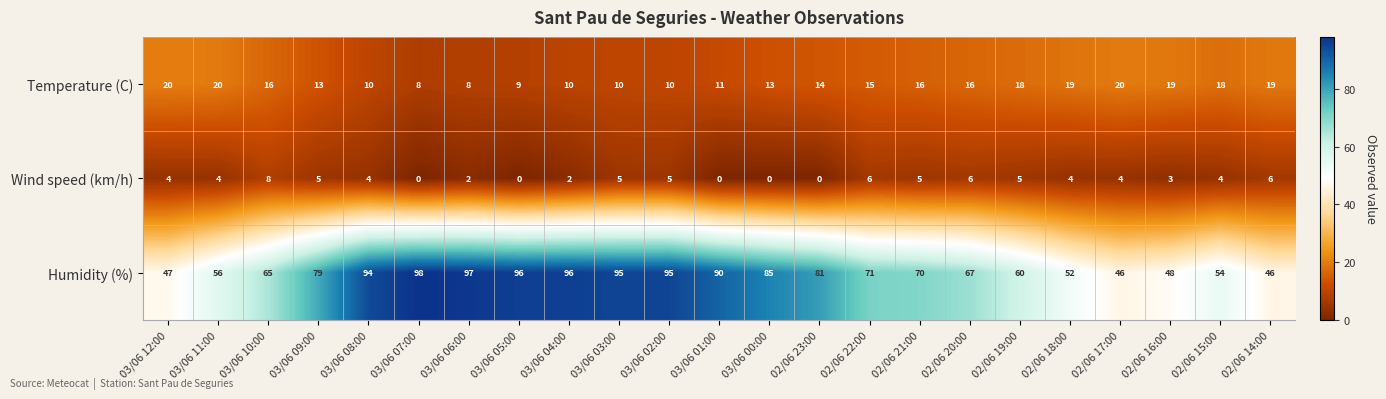

Which series has the largest total across all categories?

Humidity (%)